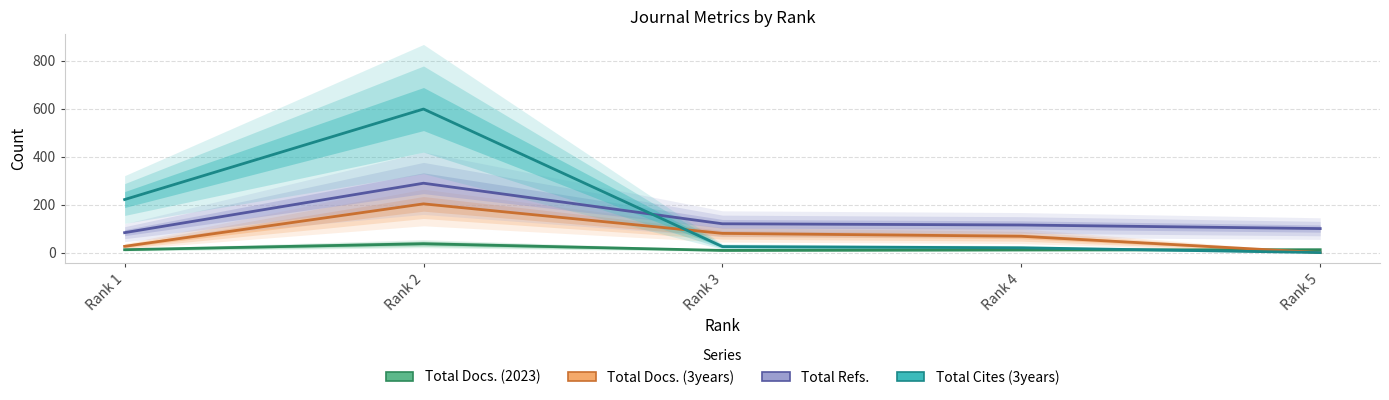

Rank the series by their average value, from highest to lowest.

Total Cites (3years), Total Refs., Total Docs. (3years), Total Docs. (2023)